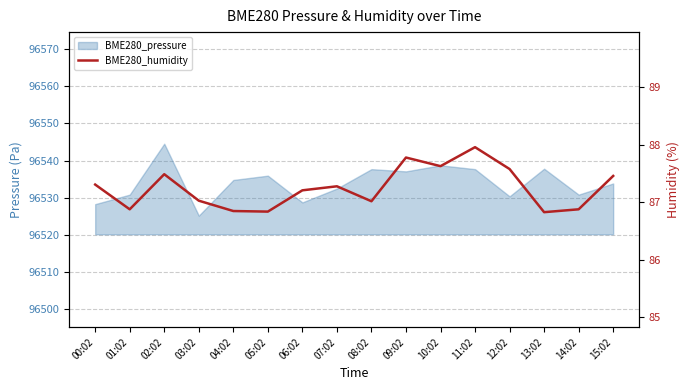

How many points are higher than both their immediate neighbors (excluding endpoints)?

4